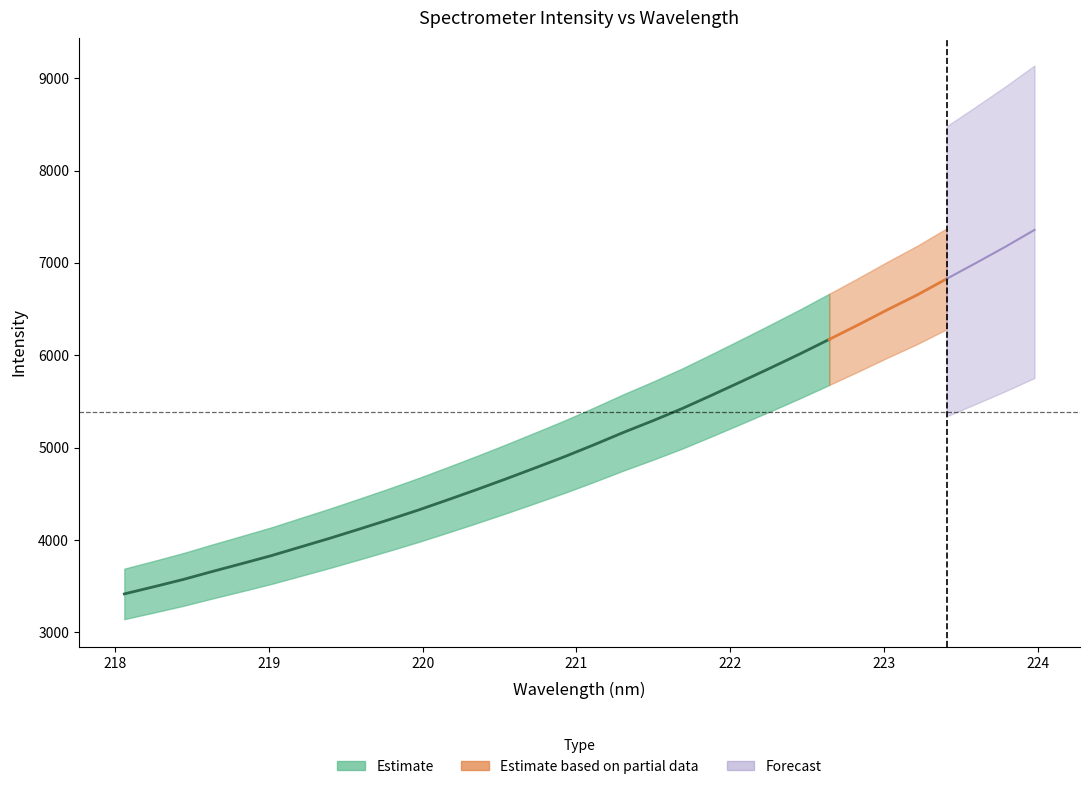

What is the difference between the maximum and second lowest values?

3864.6